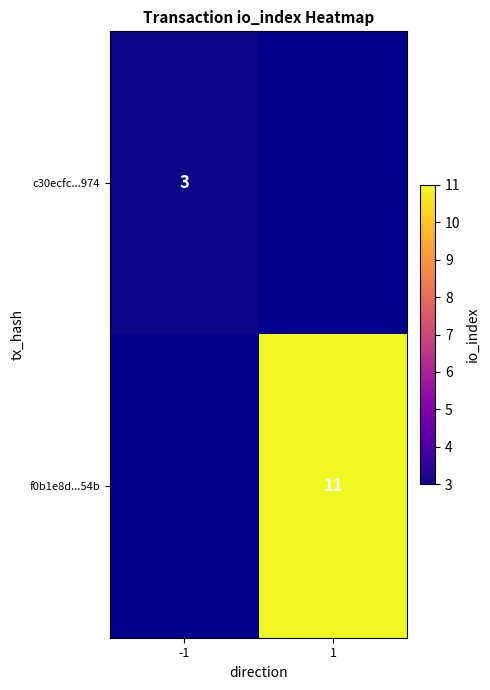

The value of f0b1e8d...54b at 1 is 6. True or false?

False